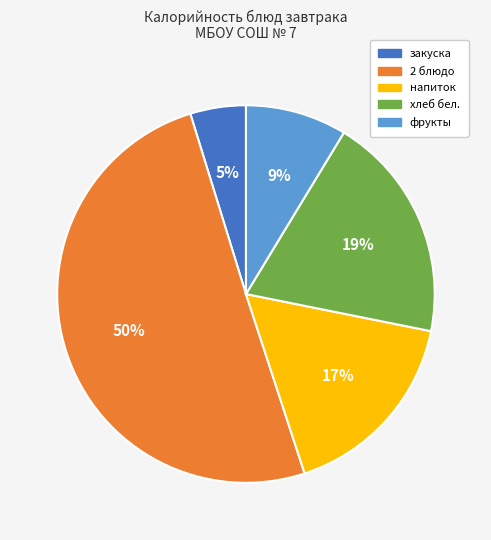

To the nearest percent, what is the average slice percentage?

20%